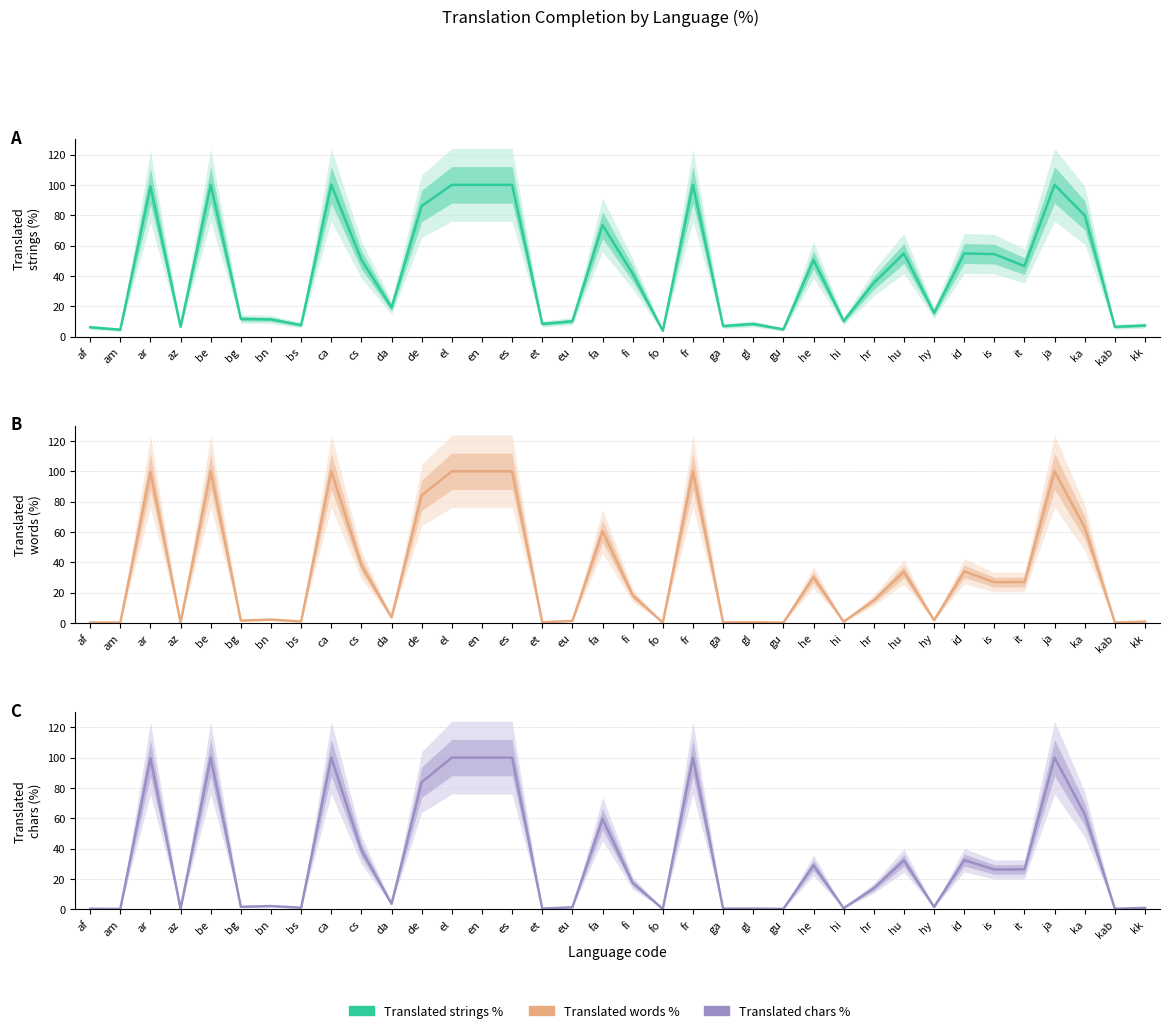

The value of translated_words_percent at az is 0.4. True or false?

True